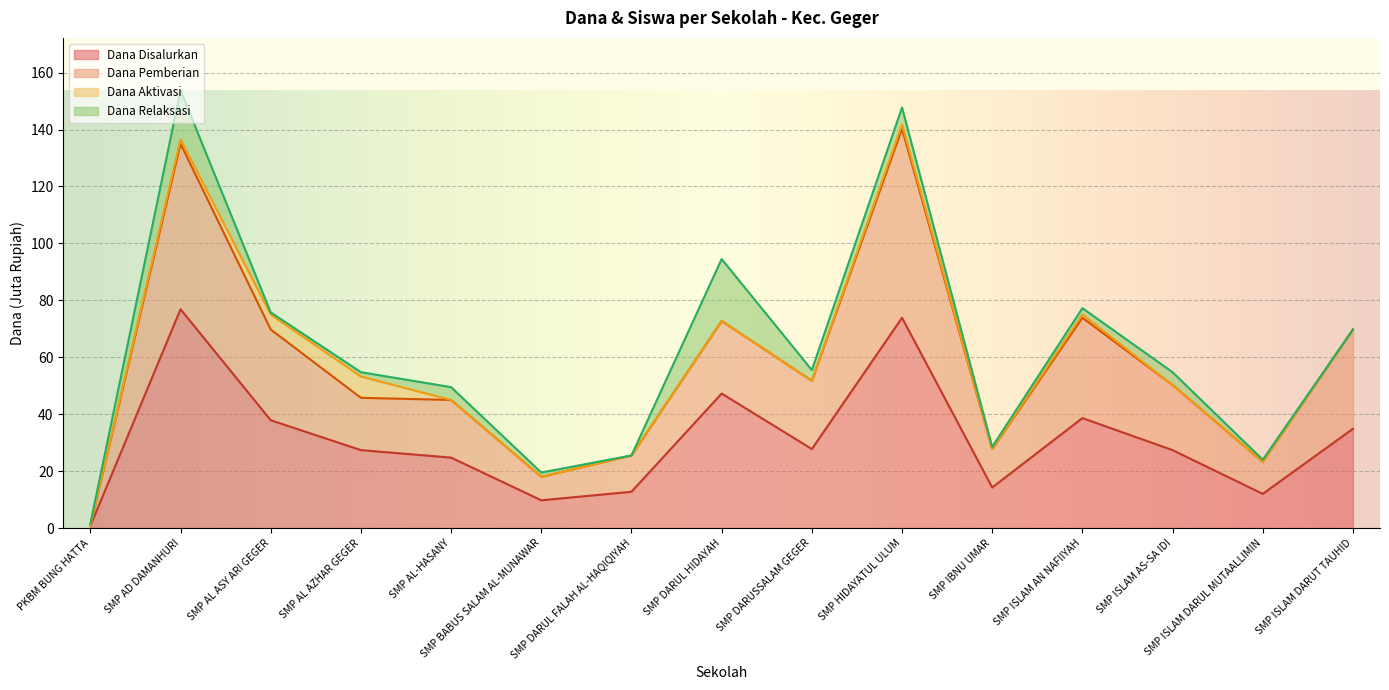

True or false: Siswa Disalurkan and Dana Pemberian cross at least once.

False